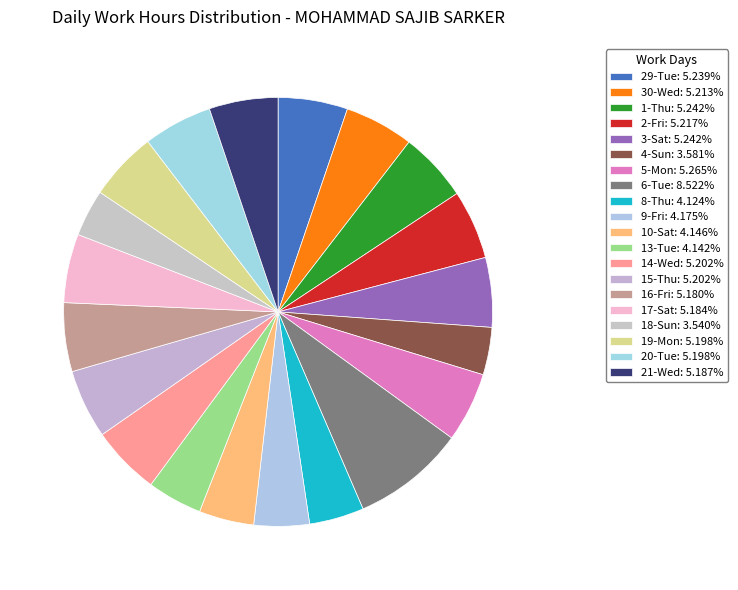

Count the number of slices in the pie.

20